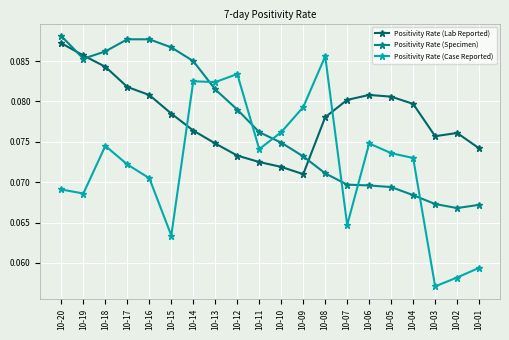

Which series has the largest total across all categories?

Positivity Rate (Lab Reported)